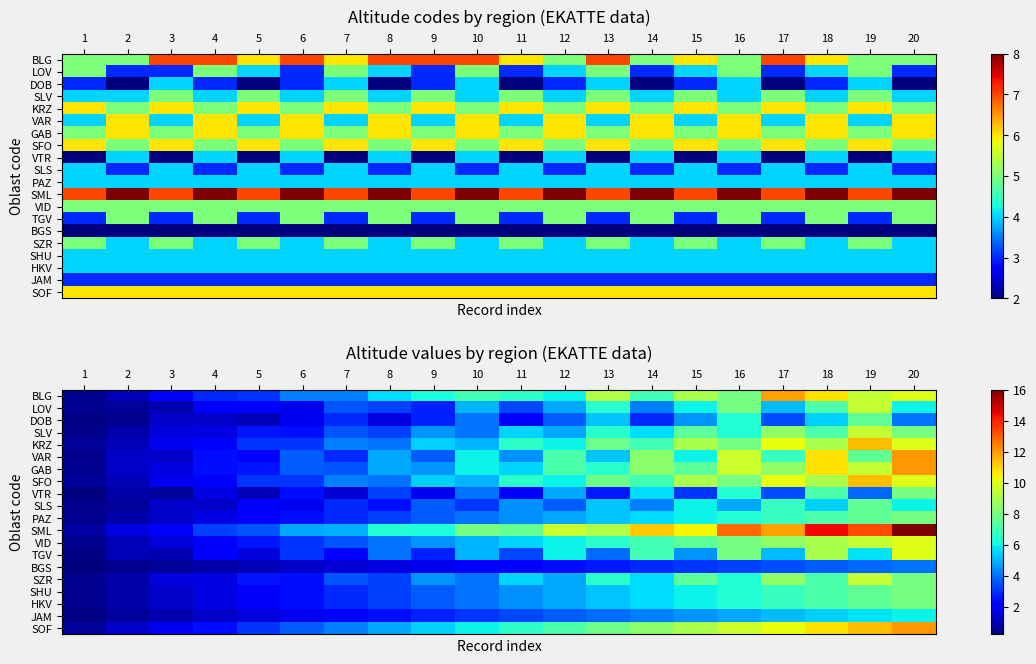

How many data points in SZR are less than 4?

8